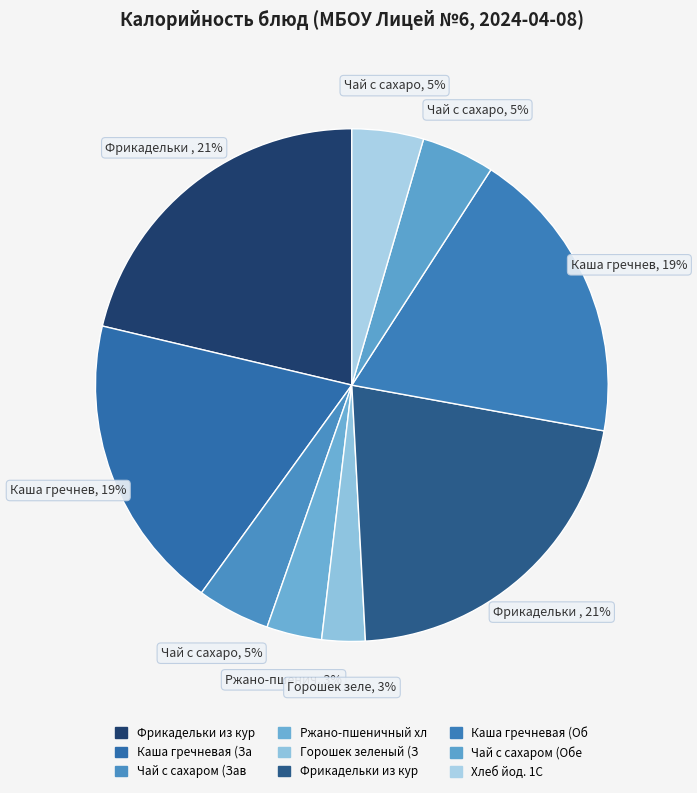

Count the number of slices in the pie.

9